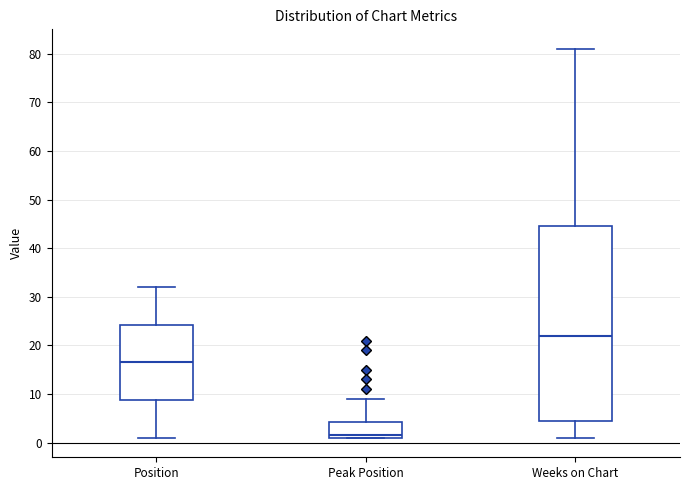

Where does the lower whisker of the box for Weeks on Chart end on the y-axis? The values are not printed on the chart, so give them approximately, as read against the axis.

1